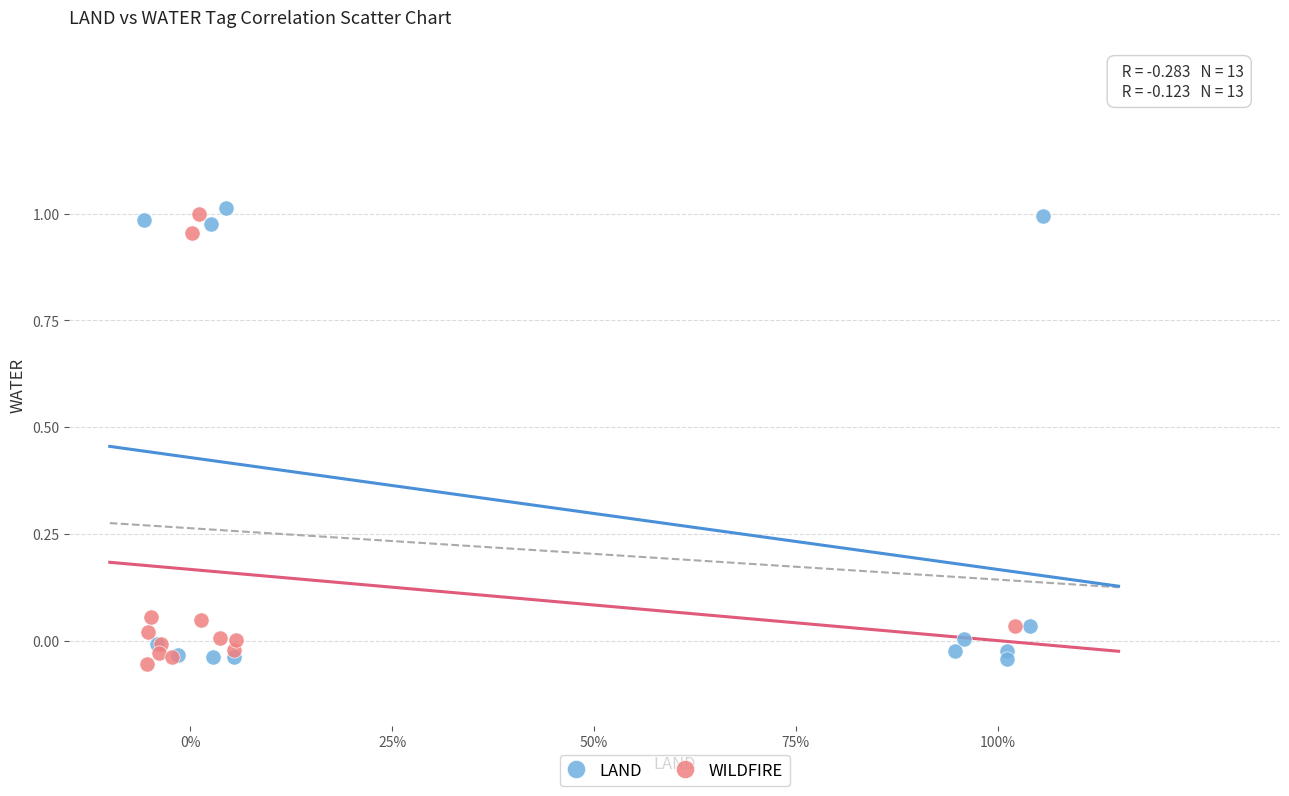

What are all the series names shown in the legend?

LAND, WILDFIRE